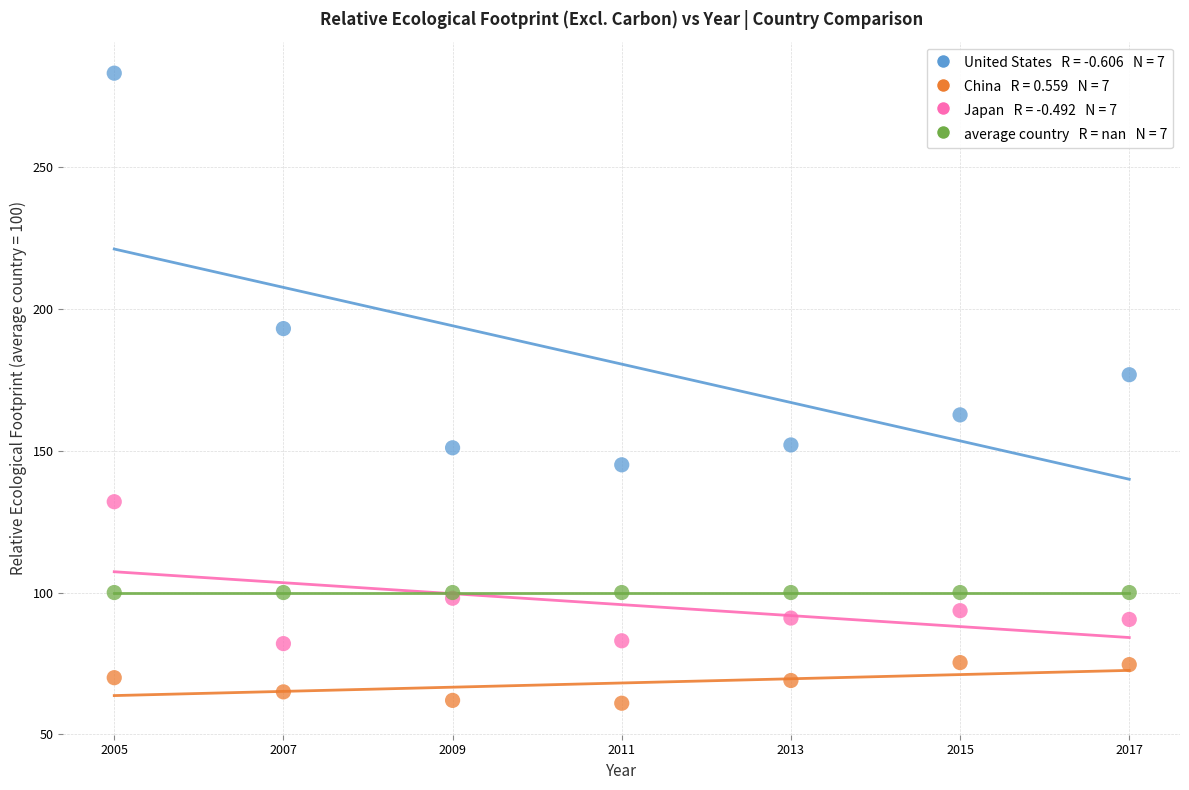

Across all series, what Y value is closest to 172?

176.7